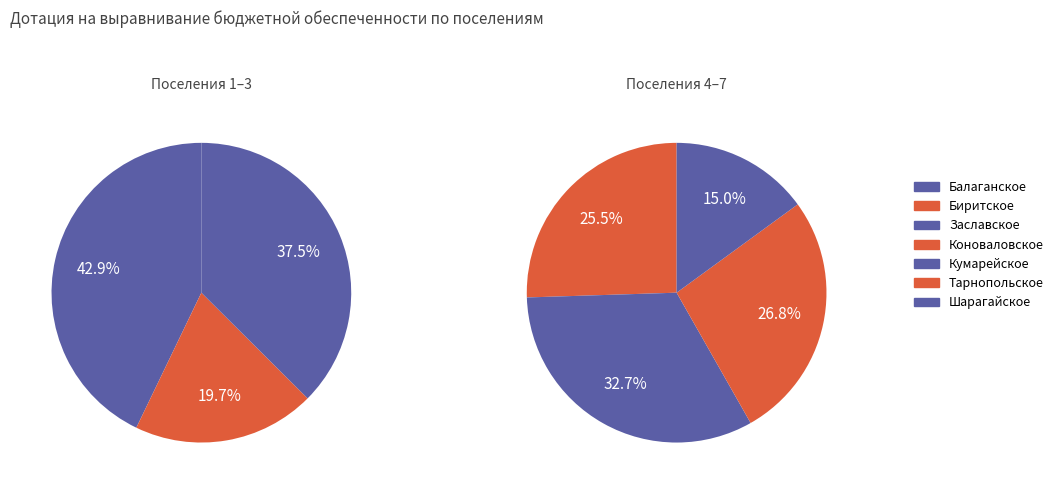

What is the change in value from Биритское to Тарнопольское?

+2330.3